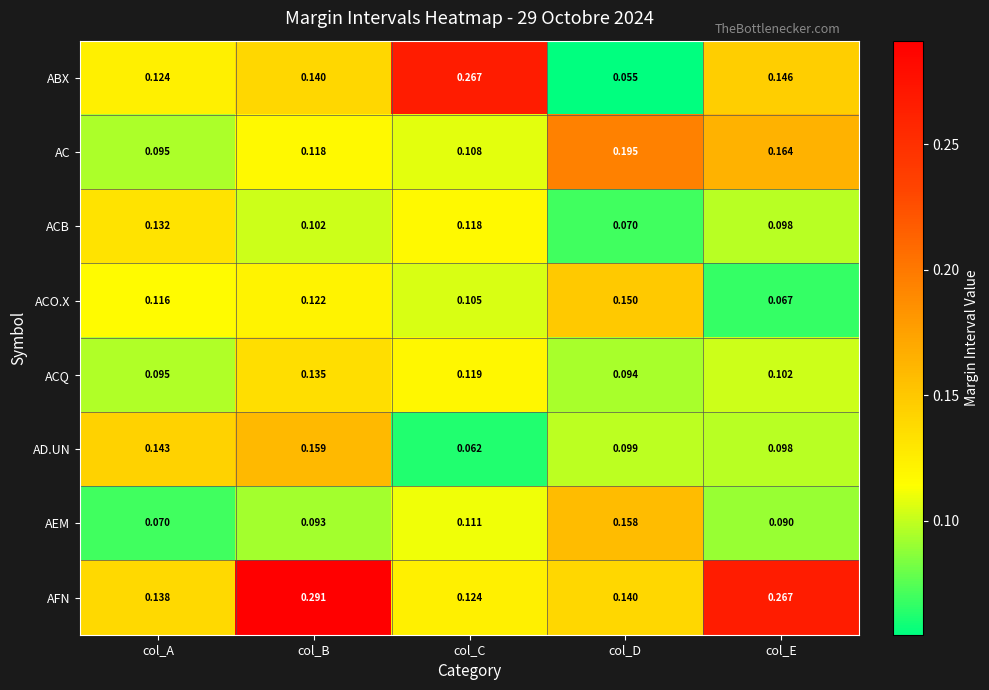

Rank the series by their maximum value, from highest to lowest.

AFN, ABX, AC, AD.UN, AEM, ACO.X, ACQ, ACB